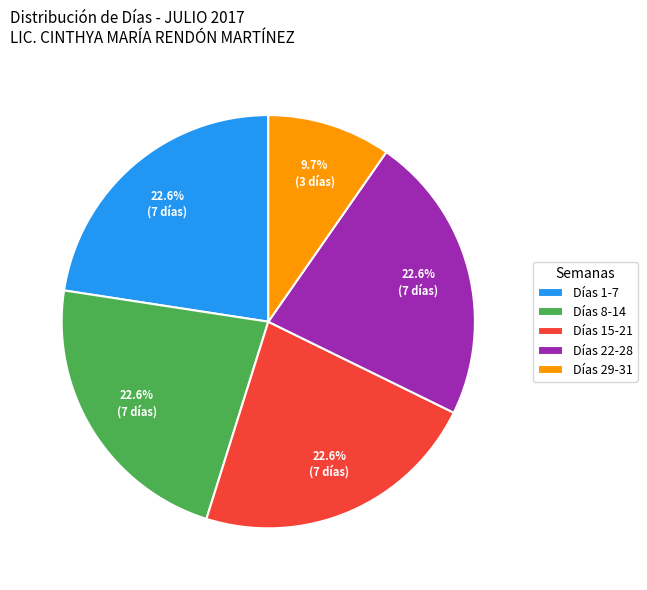

What is the smallest slice in the pie chart?

Días 29-31